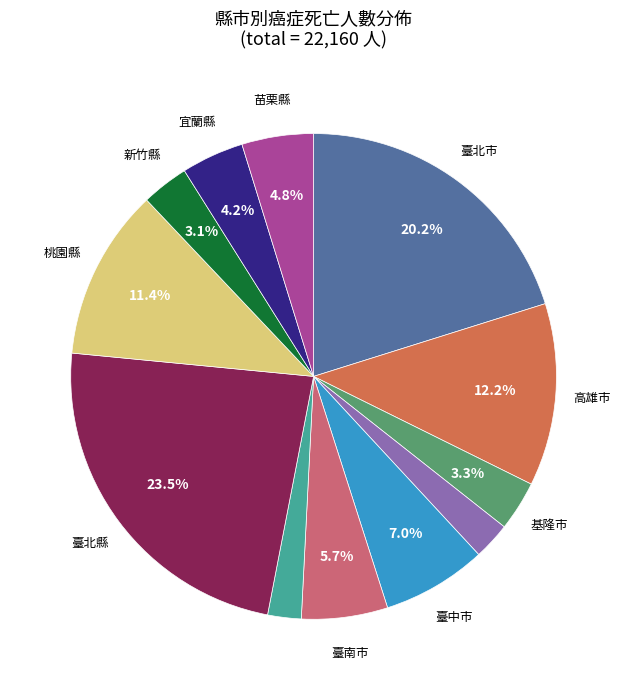

Is there a majority slice in this chart?

No